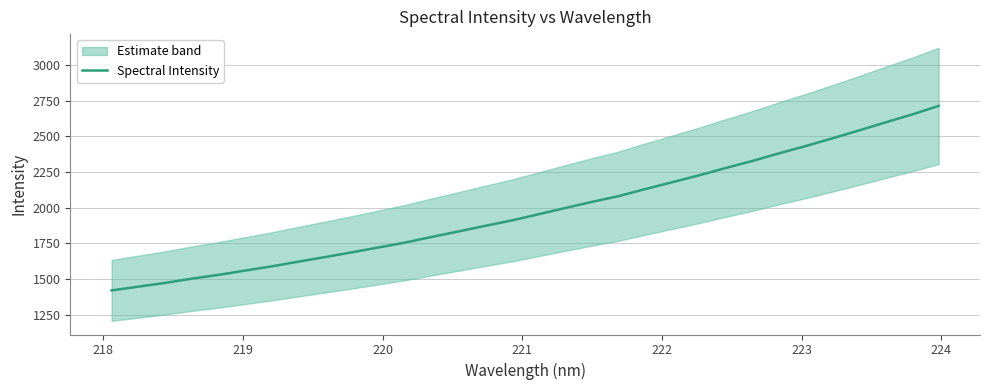

What is the highest value of the Spectral Intensity series?

2712.3